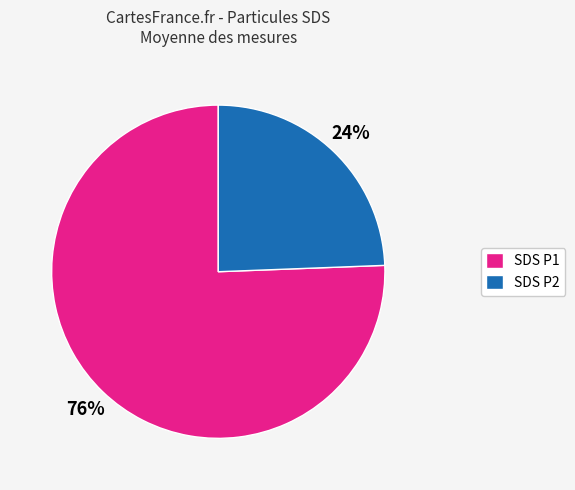

Is there a majority slice in this chart?

Yes